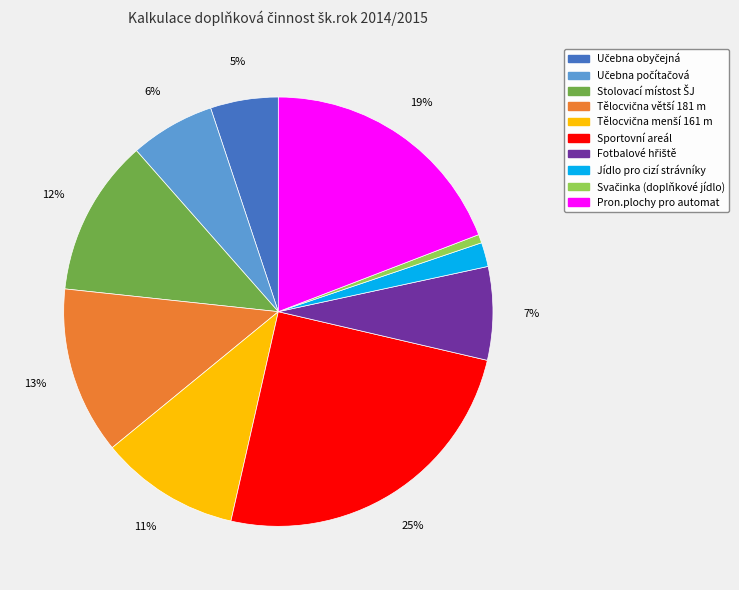

To the nearest percent, what is the difference between the largest and smallest slice percentages?

24%